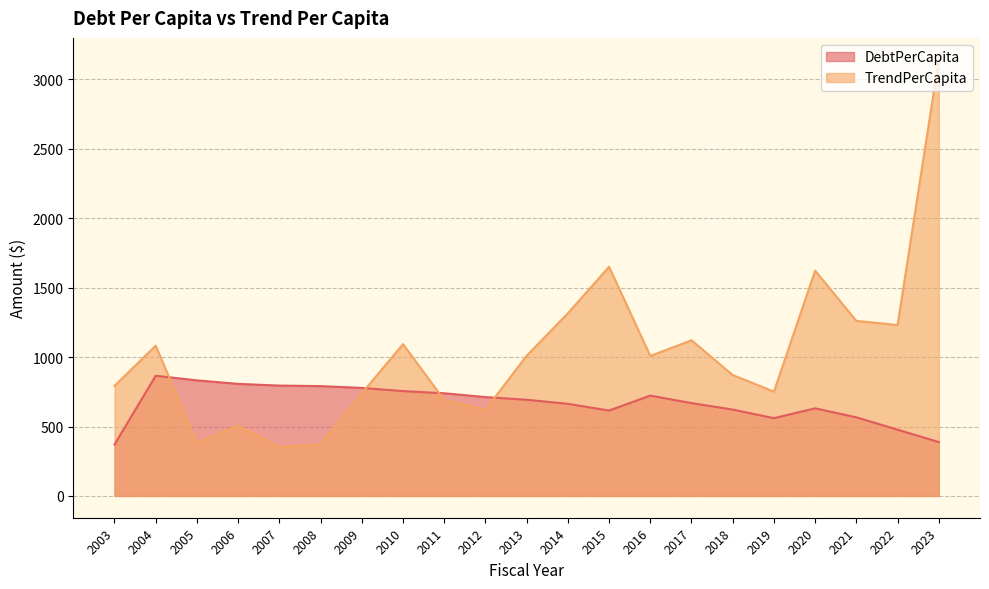

List the labels in order of TrendPerCapita value, smallest first.

2007, 2008, 2005, 2006, 2012, 2011, 2009, 2019, 2003, 2018, 2016, 2013, 2004, 2010, 2017, 2022, 2021, 2014, 2020, 2015, 2023